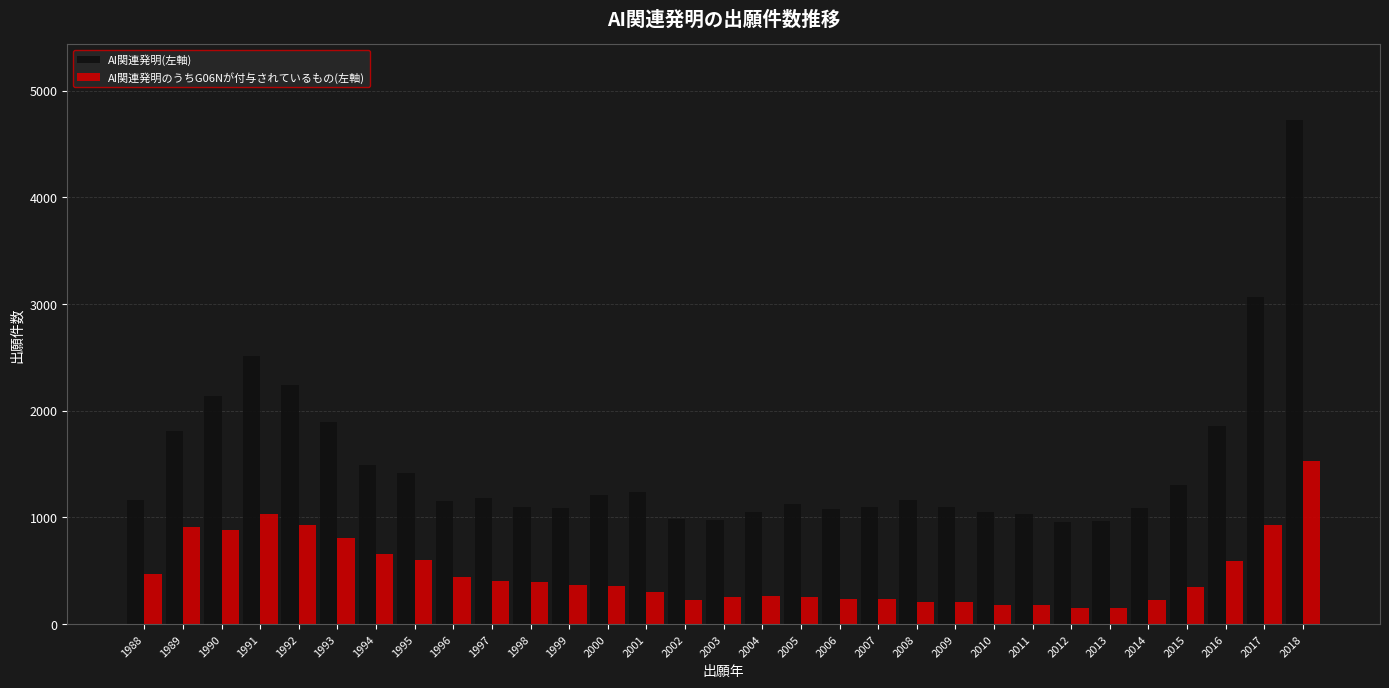

What is the maximum value for AI関連発明(左軸)?

4728